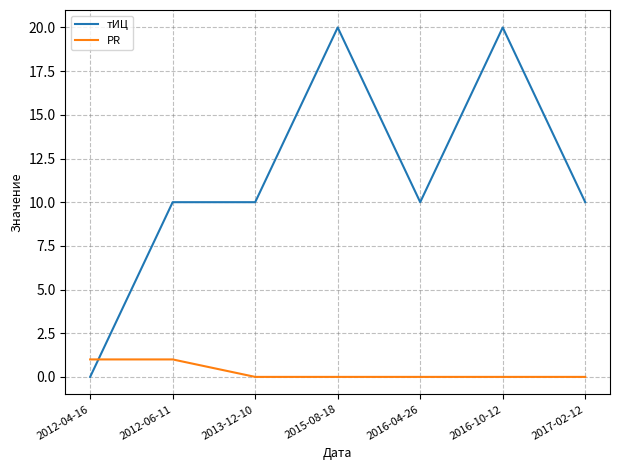

Between 2015-08-18 and 2016-04-26, which series saw the biggest shift?

тИЦ